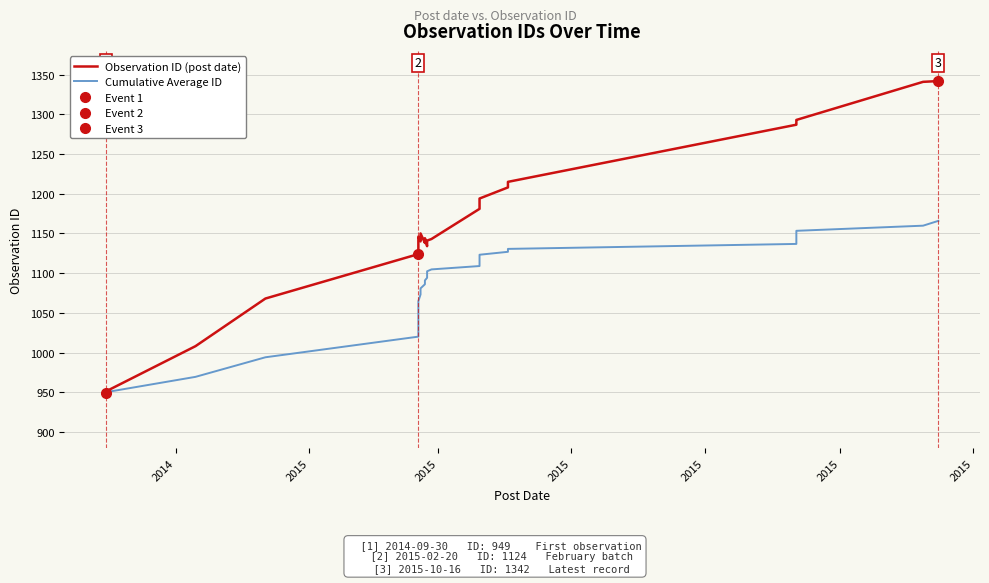

True or false: Cumulative Average ID and Observation ID (post date) intersect in this chart.

False